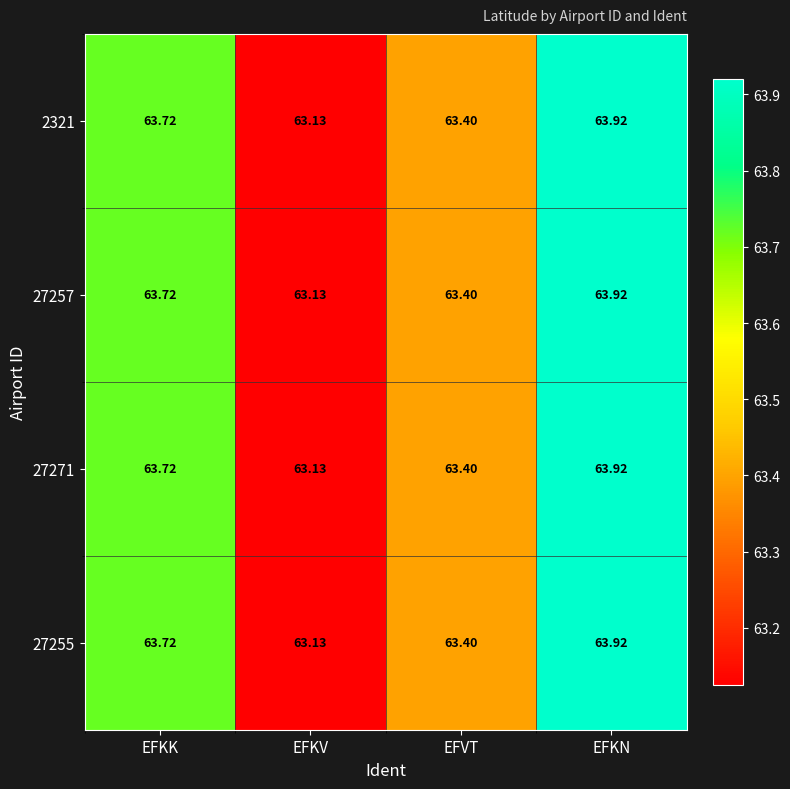

Which category has the lowest value across all series?

EFKV